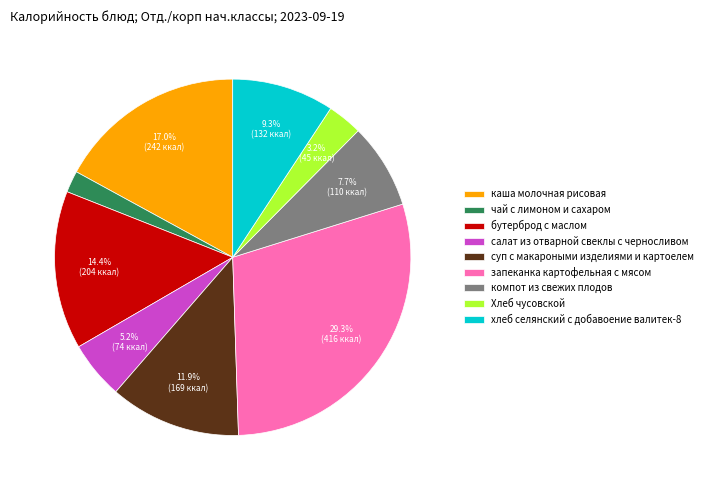

To the nearest percent, what is the average slice percentage?

11%